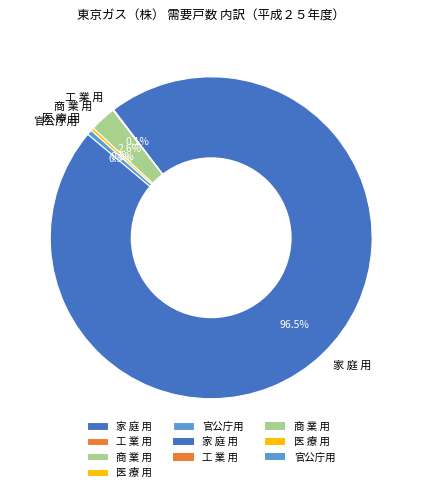

Which slice is the largest?

家 庭 用